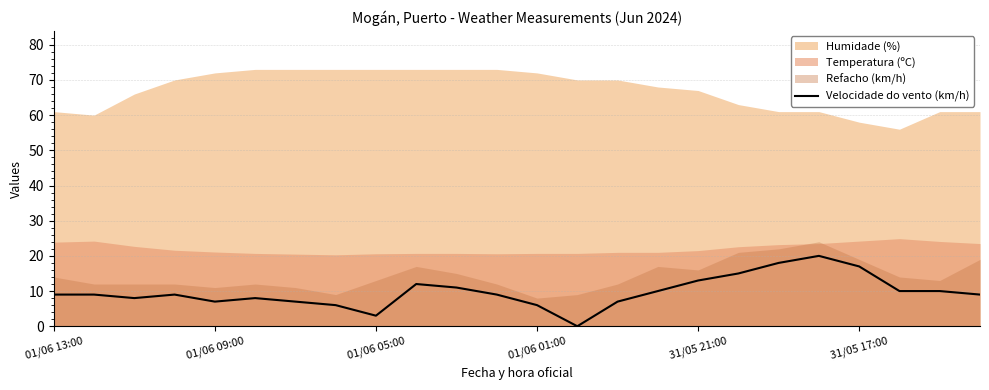

True or false: the data has more than 1 interior local peaks.

True